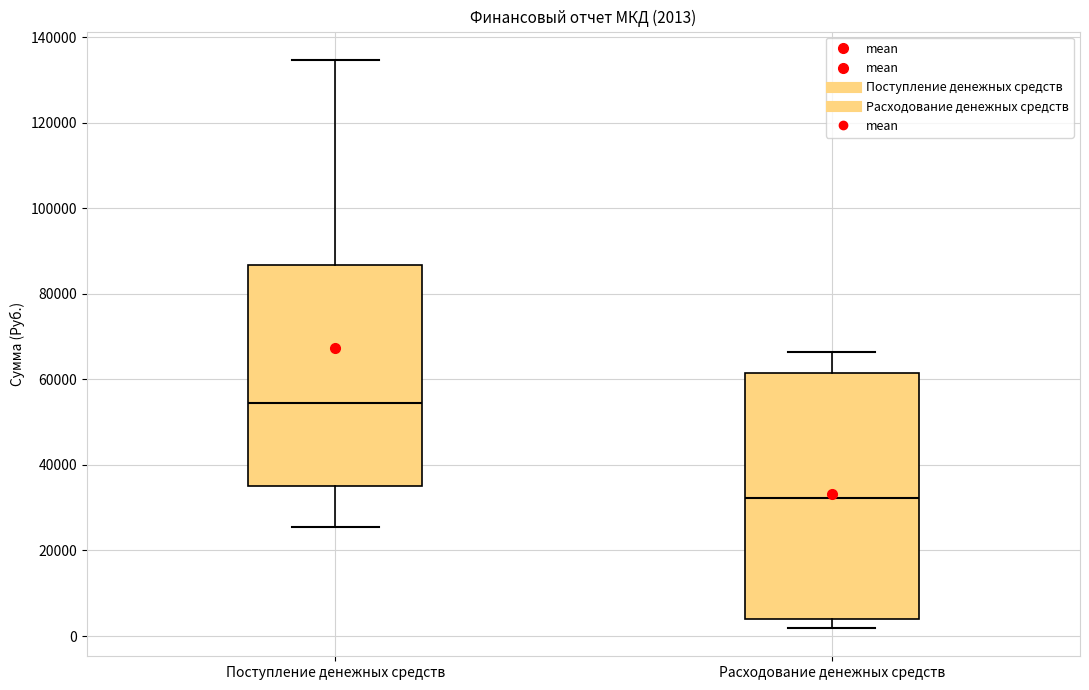

Which box has the highest median line?

Поступление денежных средств